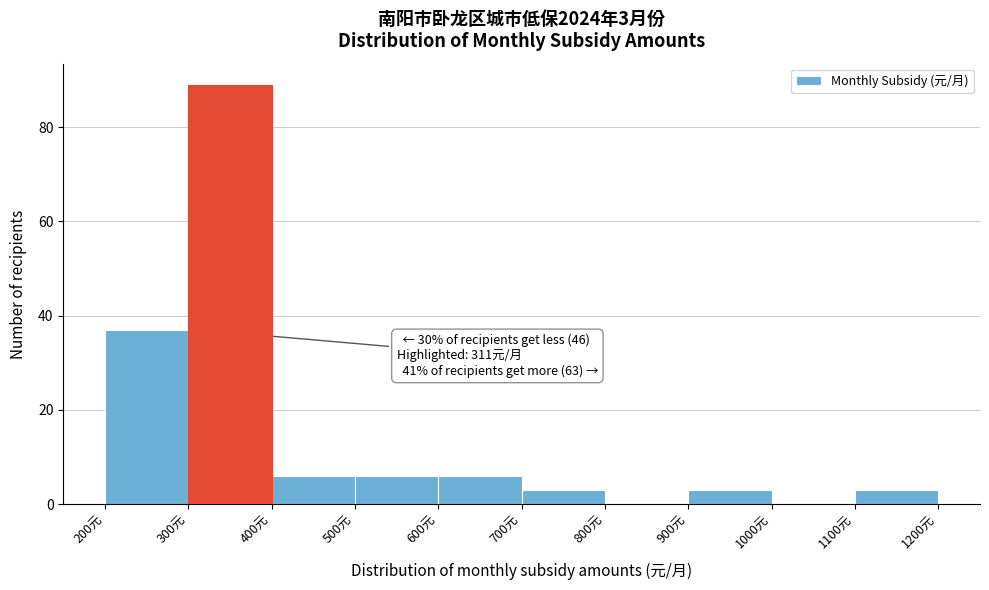

Over which range of the x-axis is the bar tallest?

300 to 400